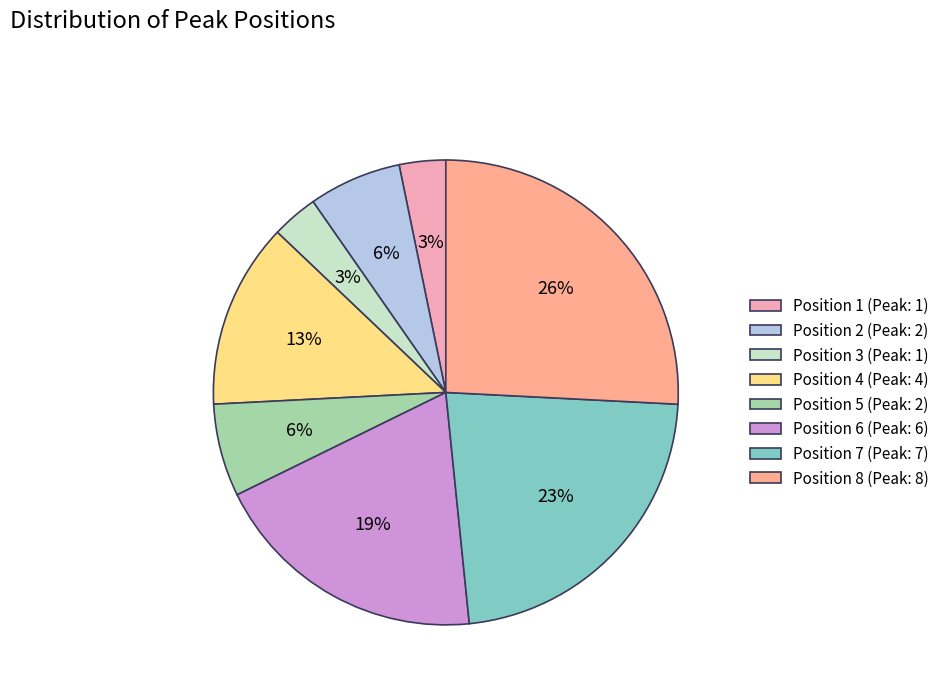

Which has a higher value, Position 7 or Position 8?

Position 8